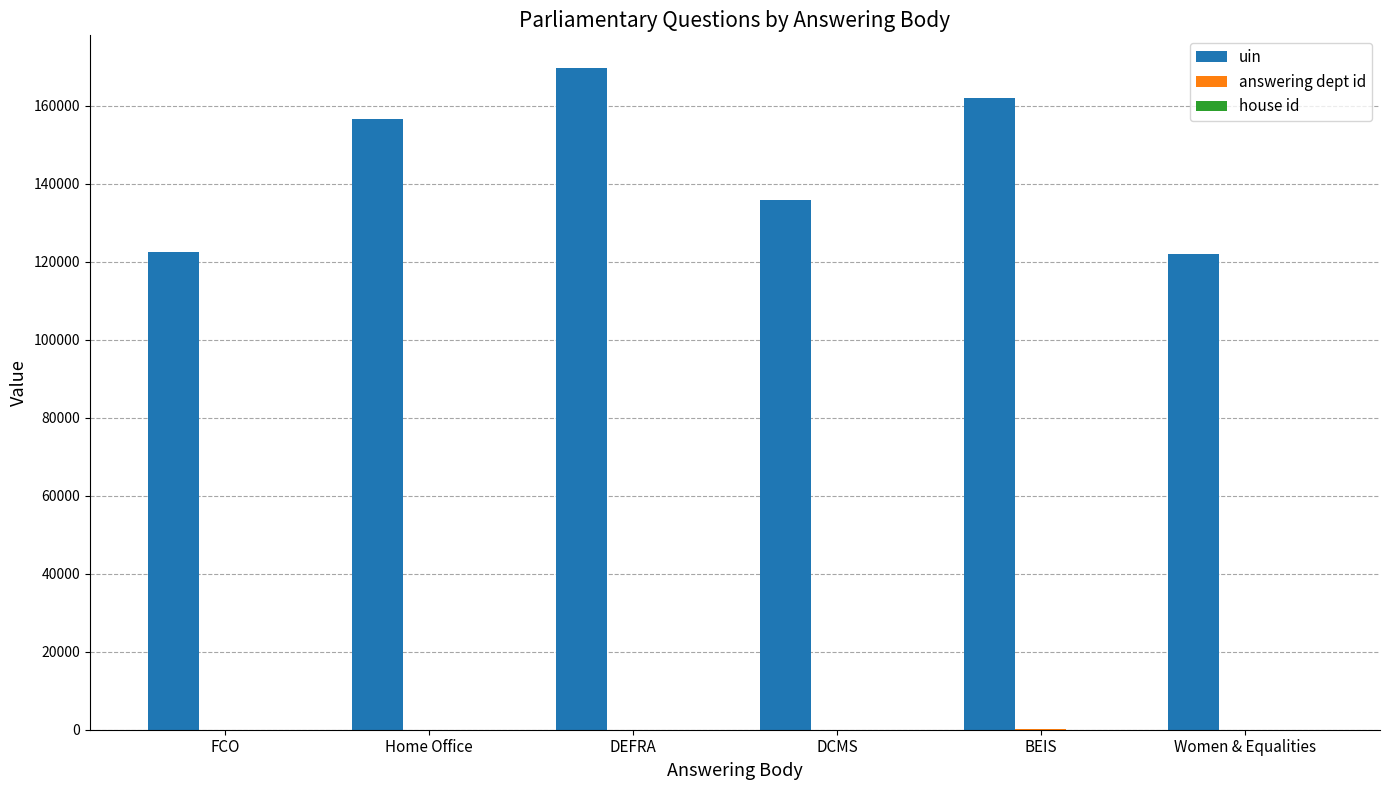

Which series has the largest total across all categories?

uin